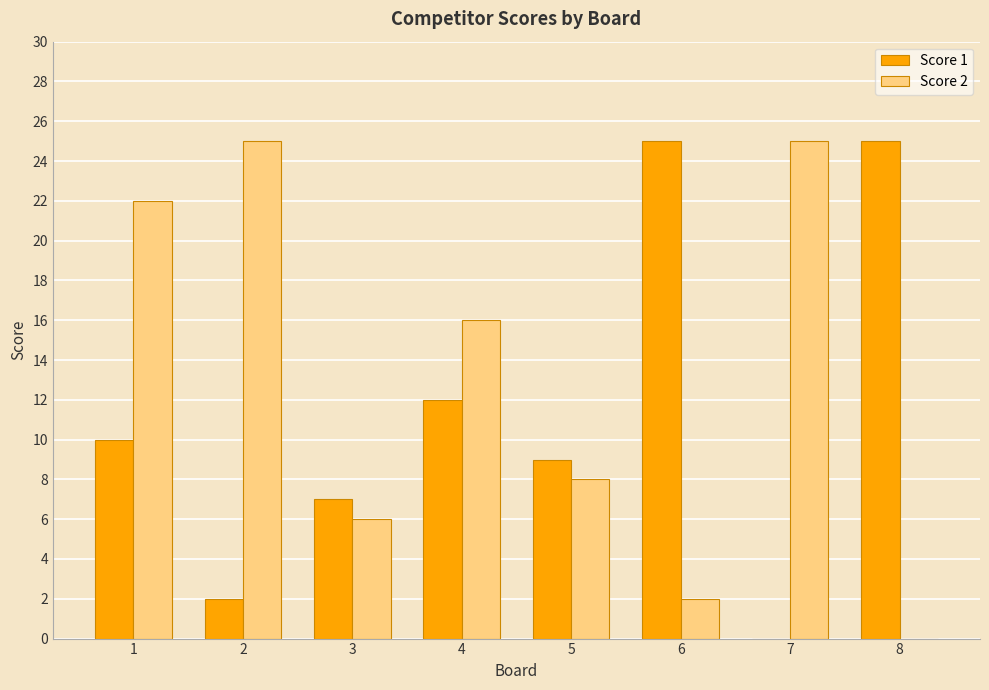

Count the number of data series in this chart.

2